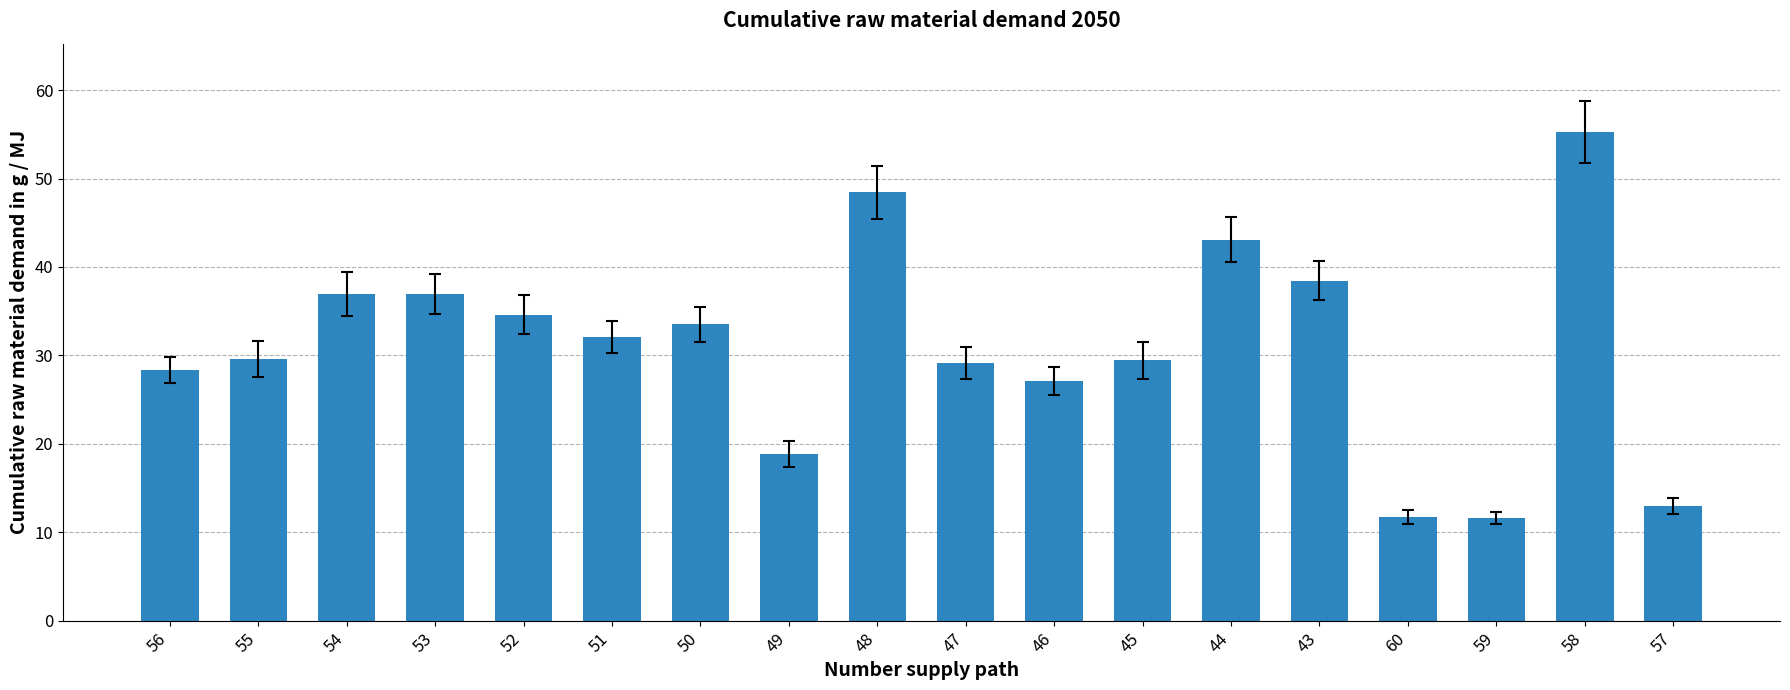

Between 51 and 44, which is larger?

44